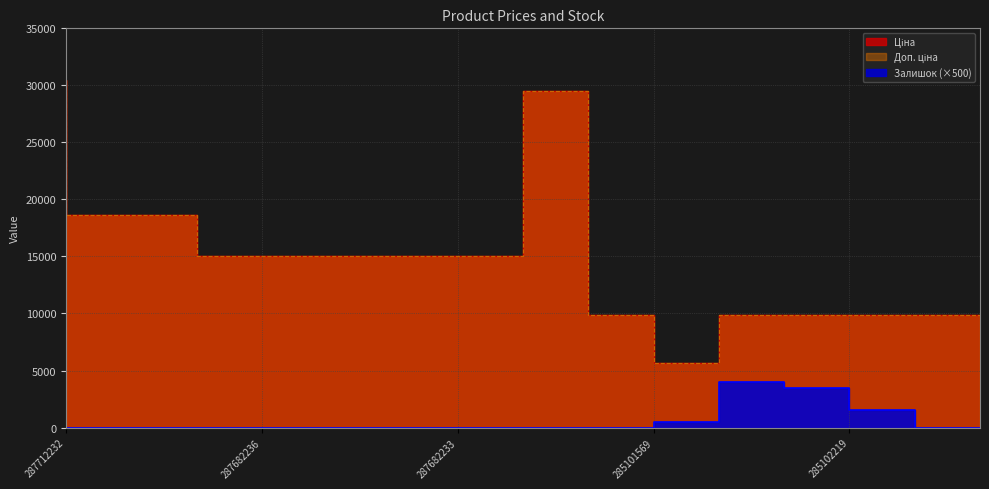

True or false: Доп. ціна and Залишок intersect in this chart.

False